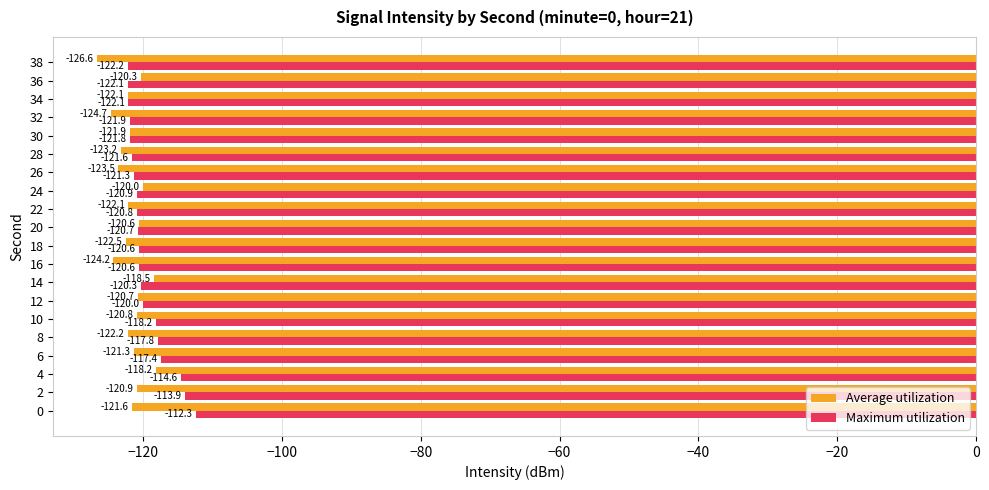

Rank the series by their average value, from highest to lowest.

Maximum utilization, Average utilization